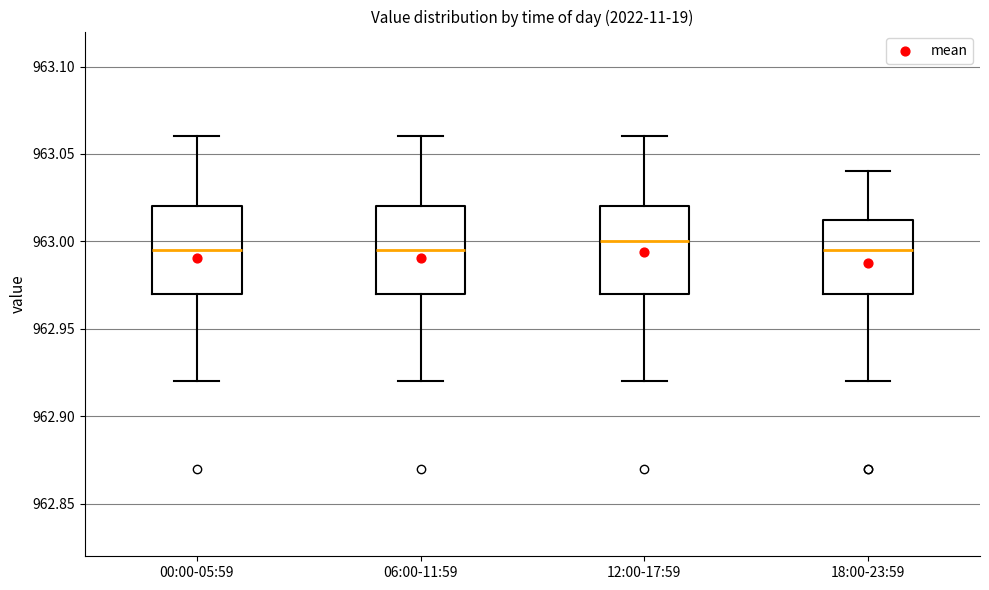

Reading left to right, read every box against the y-axis: the position of its median line, the range the box covers, and the ends of its whiskers. The values are not printed on the chart, so give them approximately, as read against the axis.

00:00-05:59: median 962.995, box 962.970 to 963.020, whiskers 962.920 to 963.060
06:00-11:59: median 962.995, box 962.970 to 963.020, whiskers 962.920 to 963.060
12:00-17:59: median 963.000, box 962.970 to 963.020, whiskers 962.920 to 963.060
18:00-23:59: median 962.995, box 962.970 to 963.015, whiskers 962.920 to 963.040